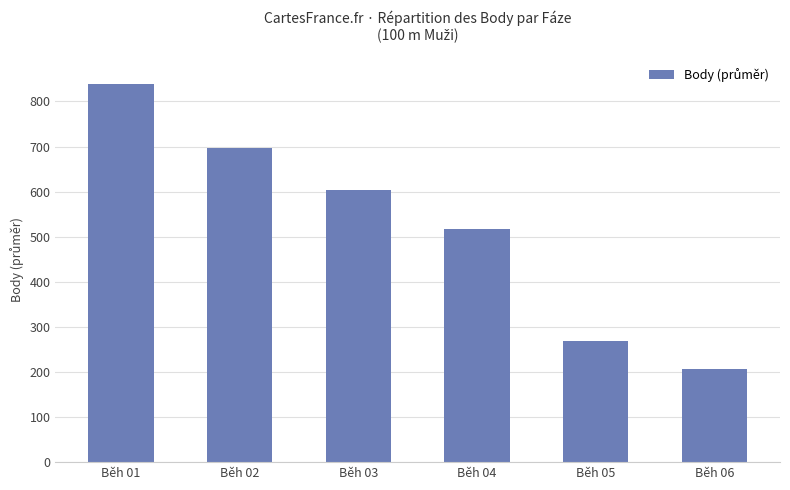

True or false: the data shows 696.6 at Běh 02.

True